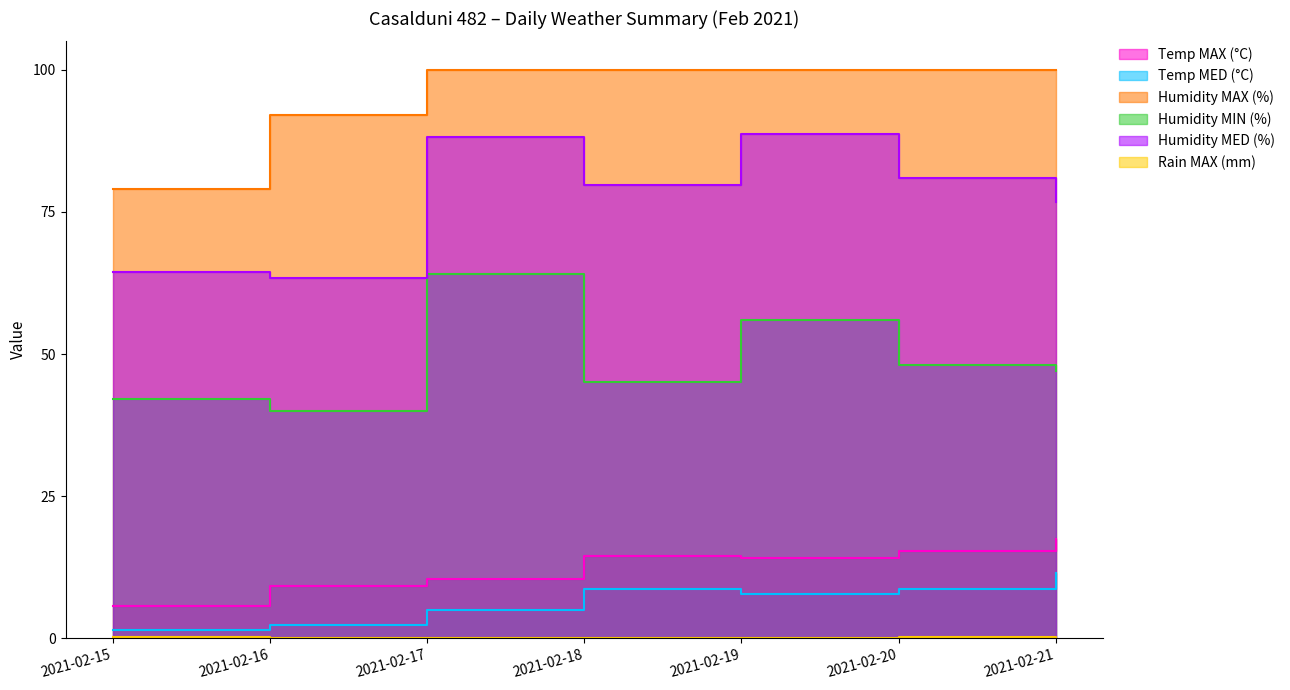

Does the chart display data point markers on the line(s)?

No